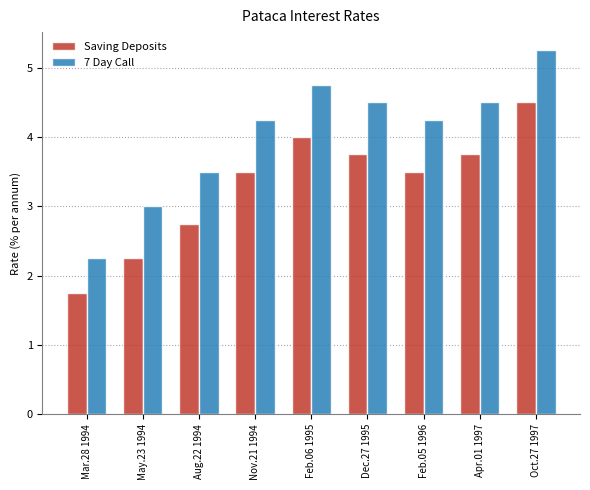

Read the 7 Day Call value at Feb.06 1995.

4.8